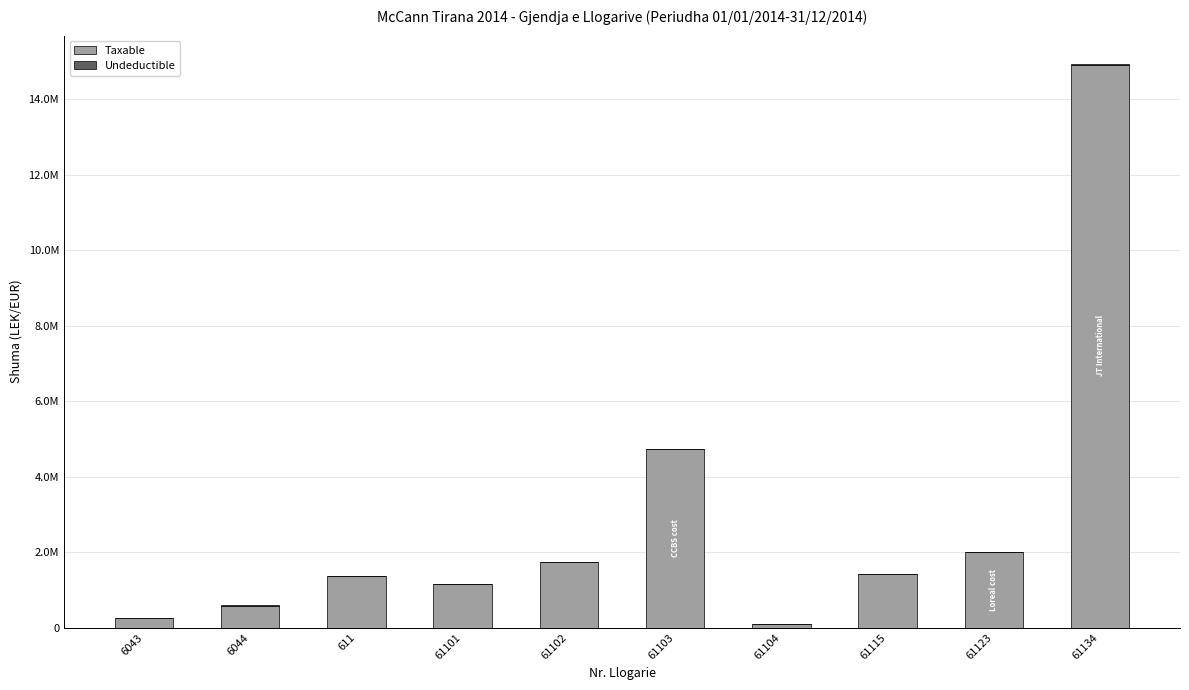

Does the chart contain stacked bars?

Yes